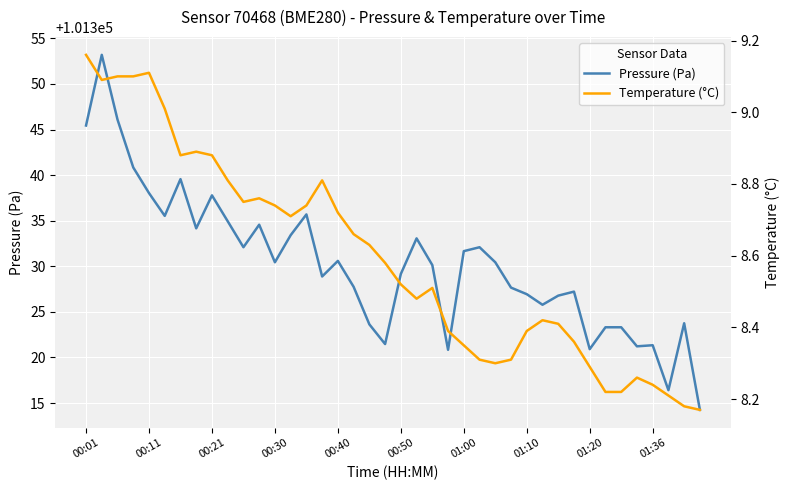

True or false: Pressure (Pa) and Temperature (°C) cross at least once.

False